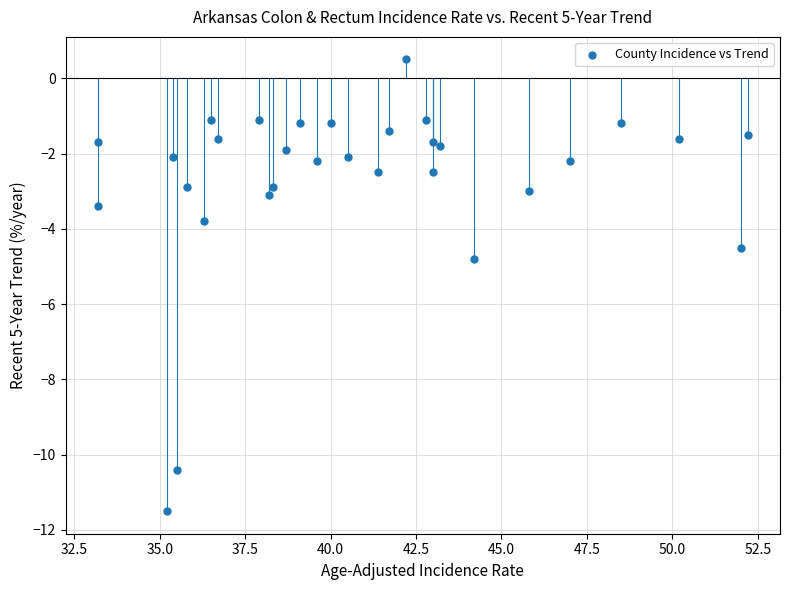

What Y value in the scatter plot is closest to -5?

-4.8